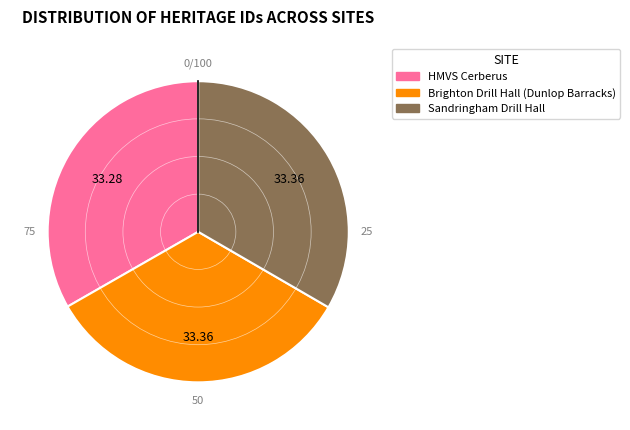

Approximately how many times larger is the value at Brighton Drill Hall (Dunlop Barracks) compared to HMVS Cerberus?

1.0